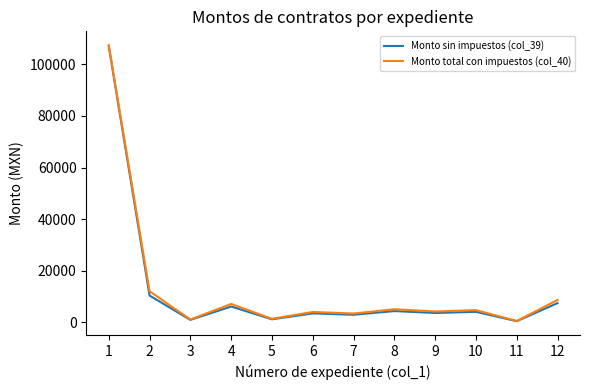

What is the total value across all series at 8?

9538.3